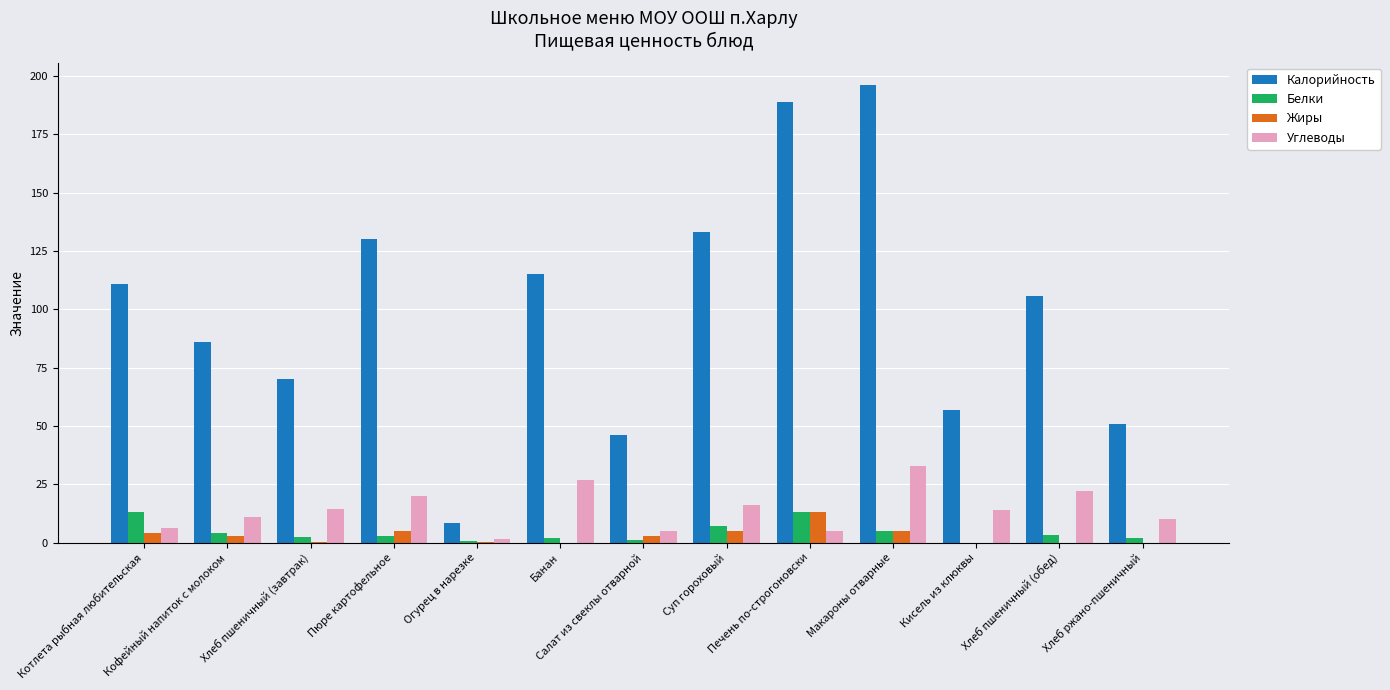

Which series has the largest total across all categories?

Калорийность